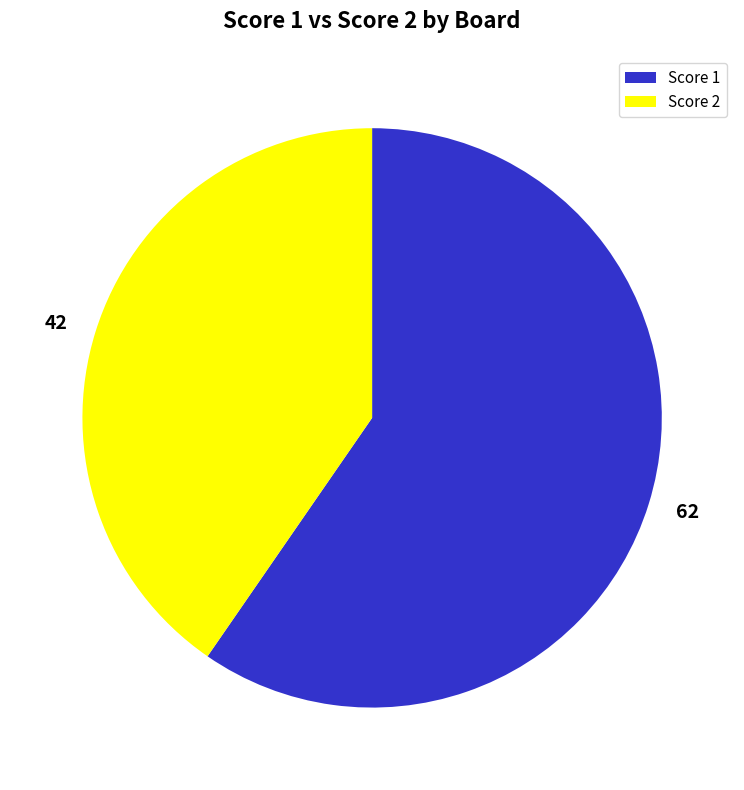

Is there a majority slice in this chart?

Yes